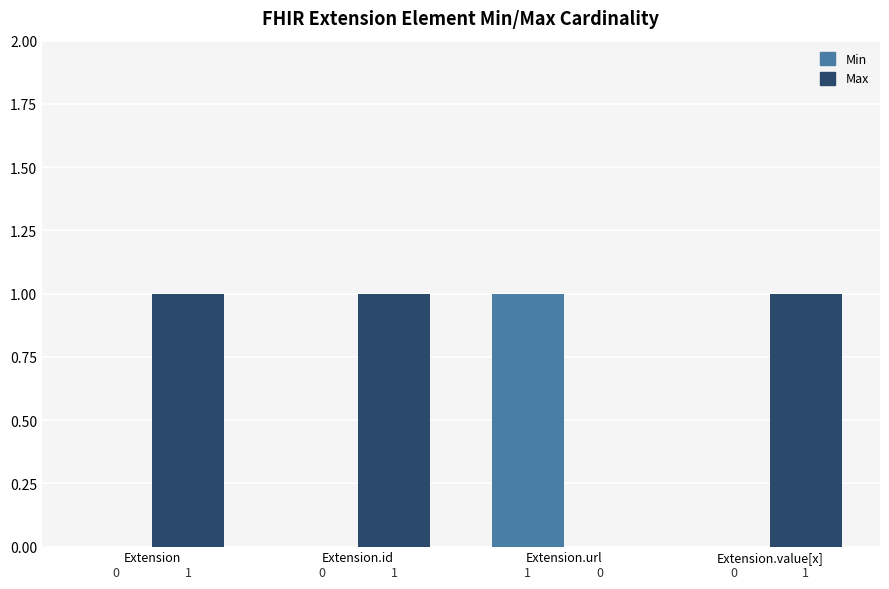

What is the sum of all Min values?

1